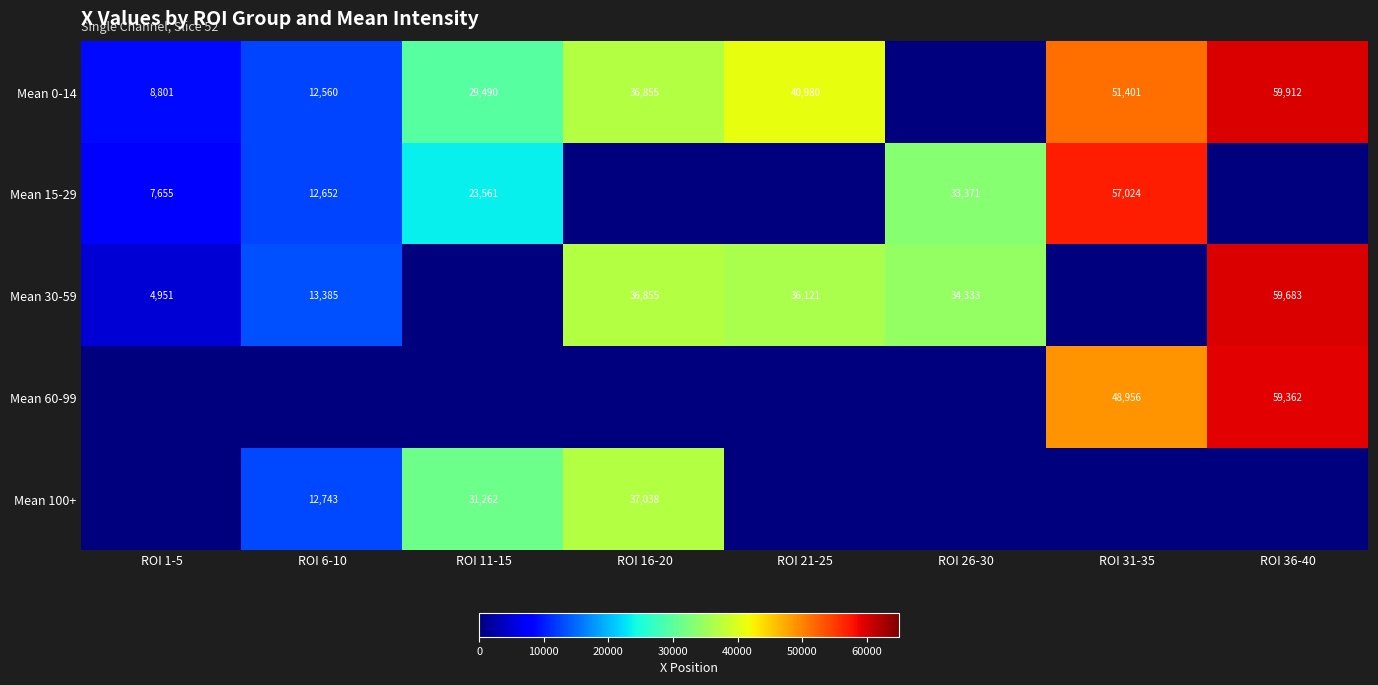

The Mean 60-99 series shows 25085 at ROI 31-35. True or false?

False